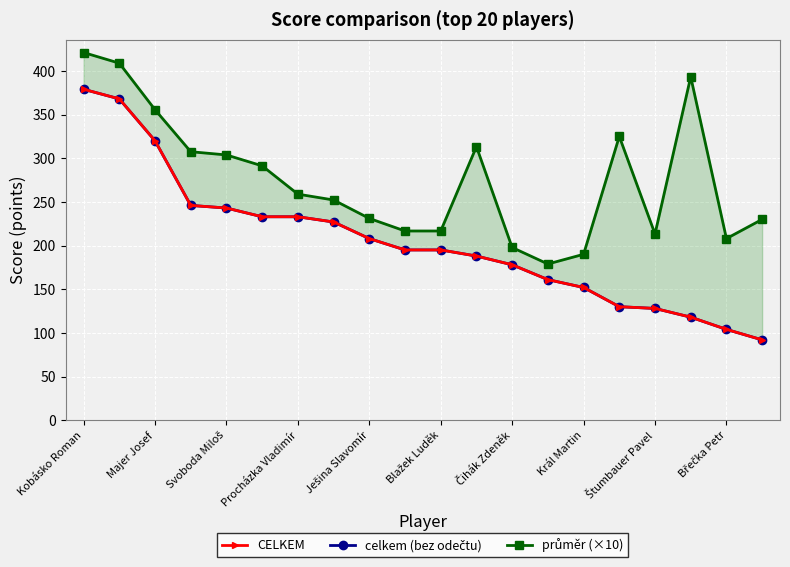

What are all the series names shown in the legend?

CELKEM, celkem (bez odečtu), průměr (×10)